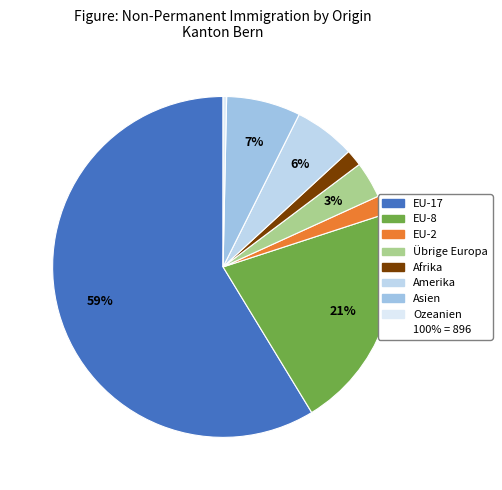

Which slice is the smallest?

Ozeanien